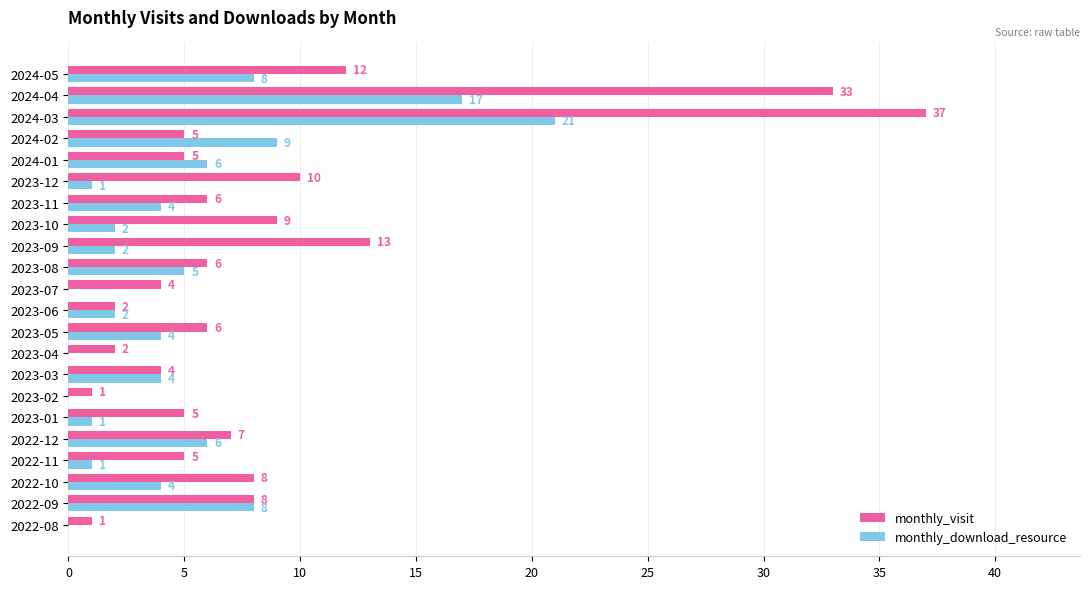

The monthly_download_resource series shows -12 at 2022-08. True or false?

False